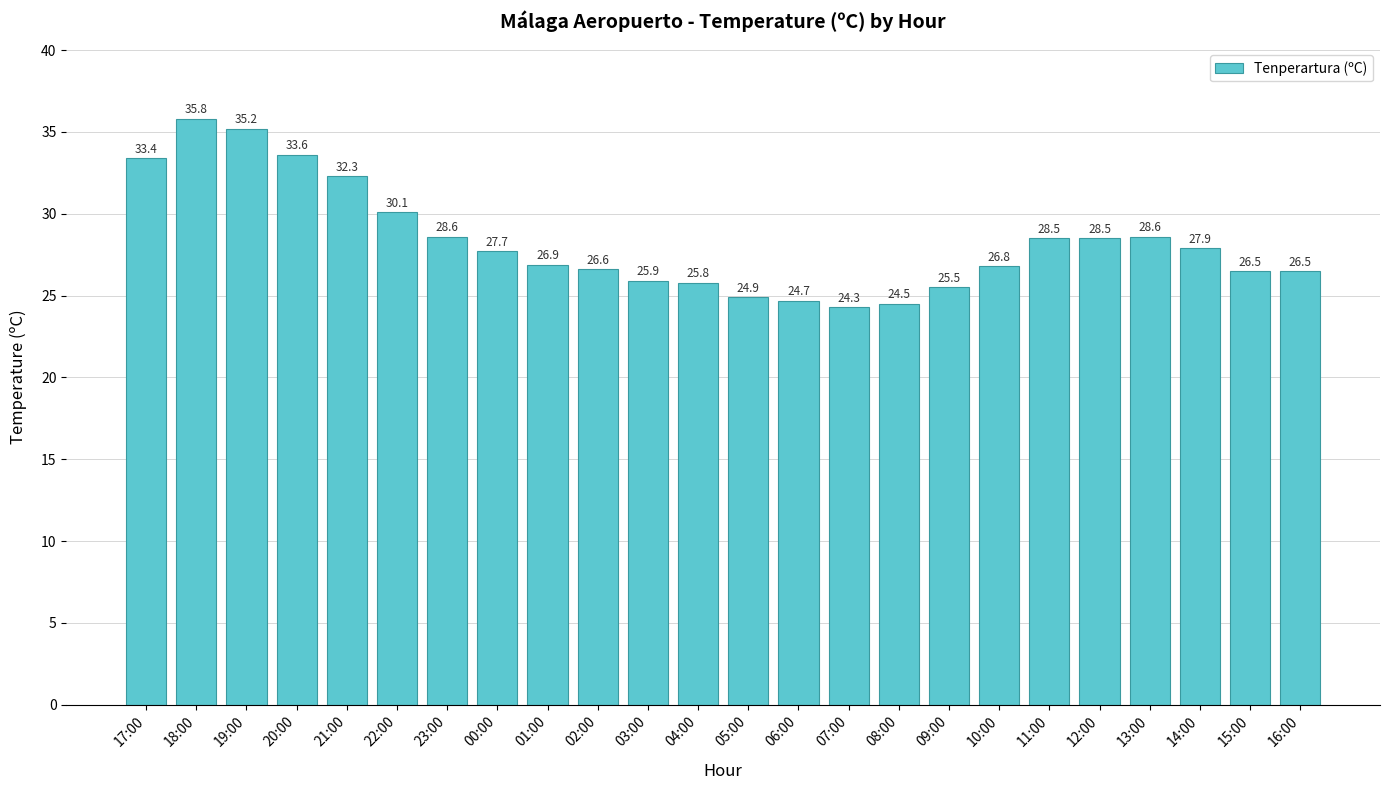

What is the maximum value shown in the chart?

35.8